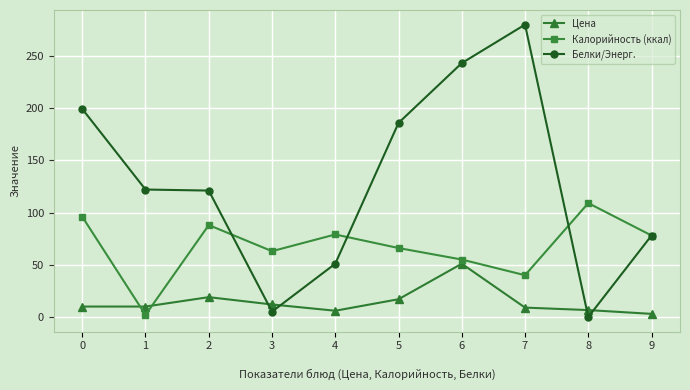

What is the value of the Калорийность (ккал) point at the 5th from the left?

79.0